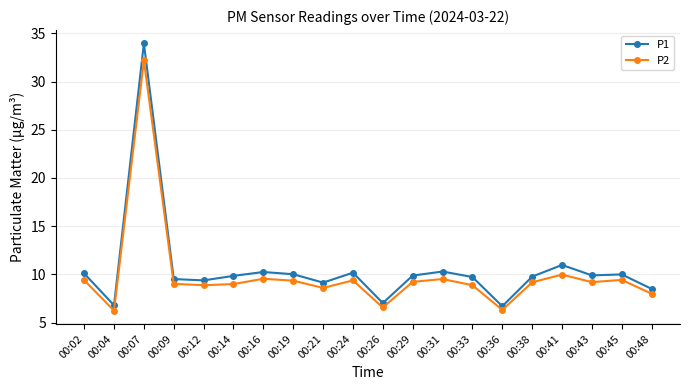

What value does the P1 series have at 00:09?

9.5